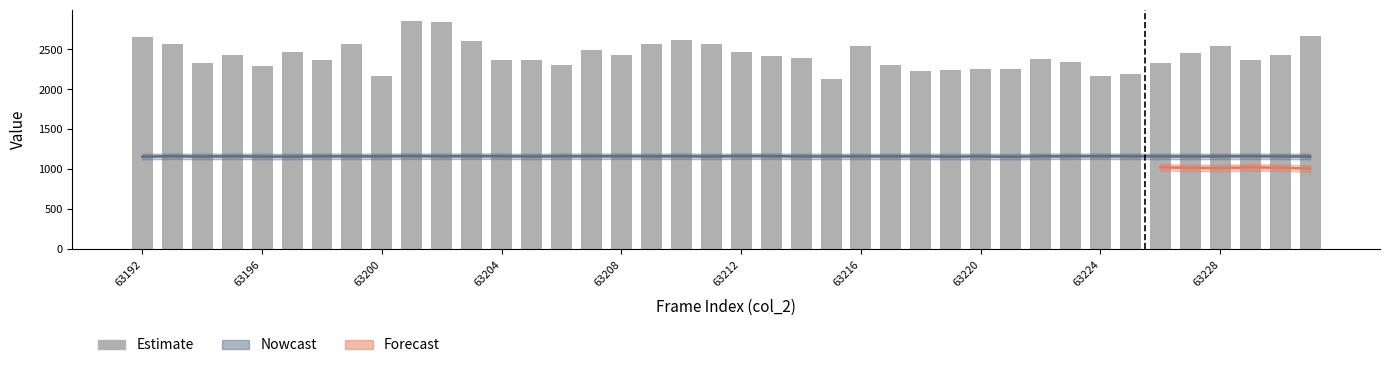

The chart shows a value of 2379 at 30. True or false?

True